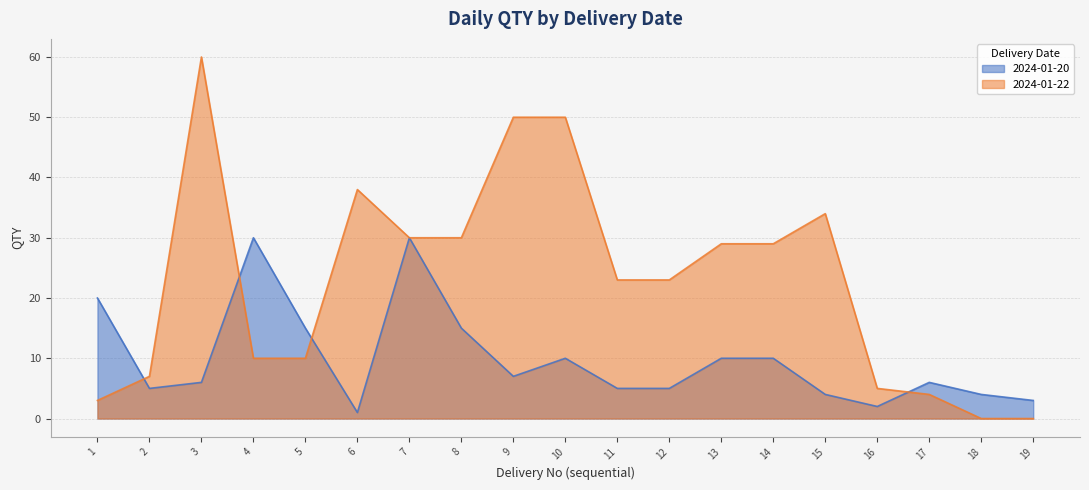

Is the value of 2024-01-20 at 11 greater than the value of 2024-01-22 at 9?

No